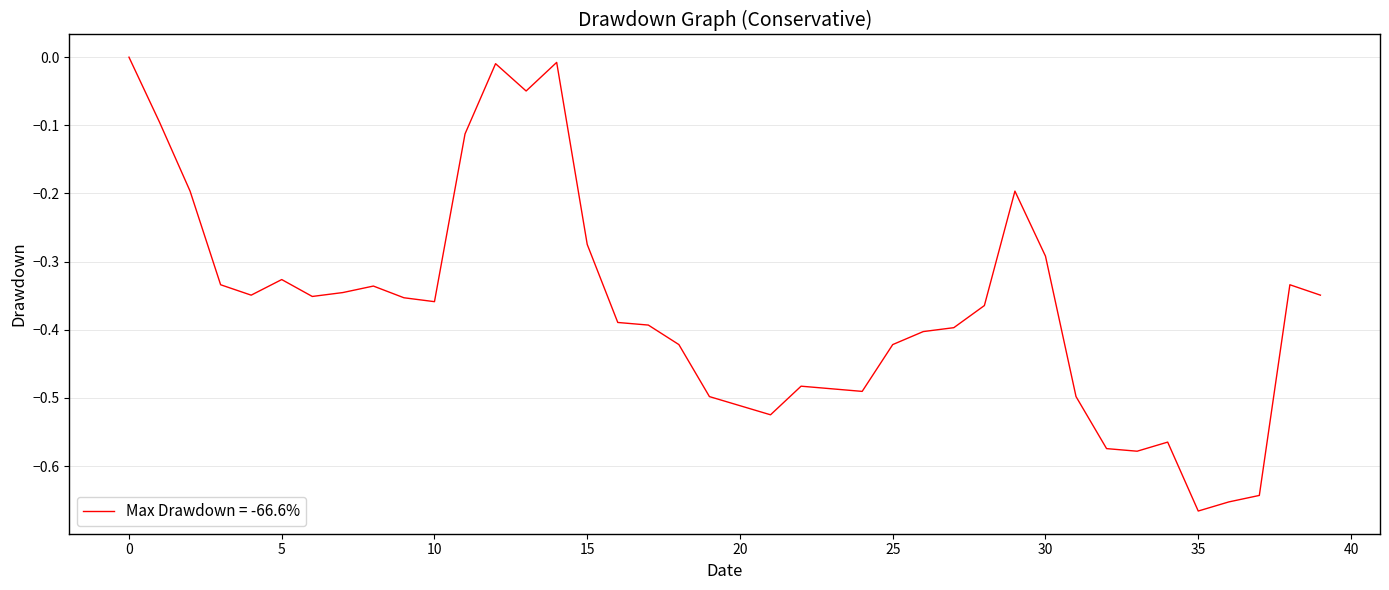

What is the difference between the maximum and minimum values?

0.7